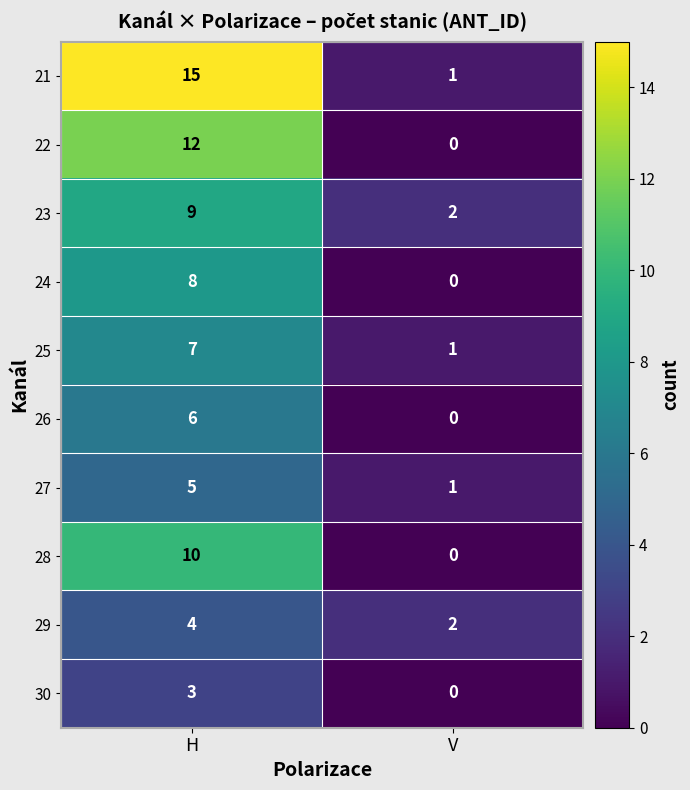

What is the total value across all series at V?

7